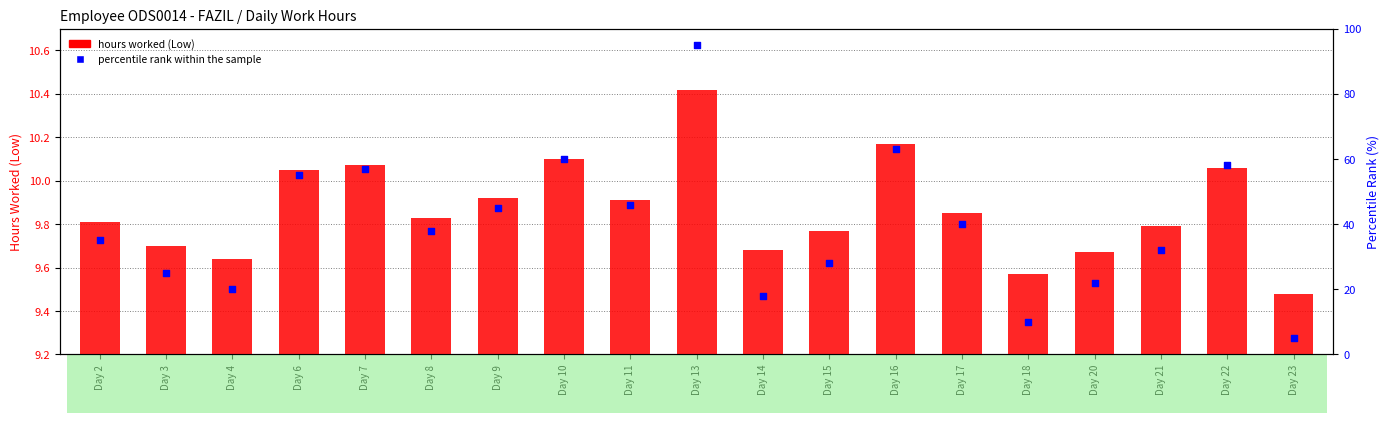

Which series has the largest total across all categories?

percentile rank within the sample